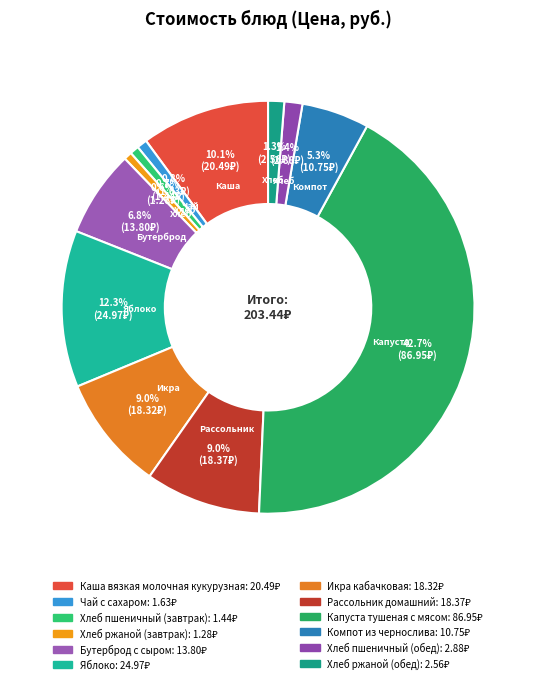

To the nearest percent, what is the combined percentage of Капуста тушеная с мясом and Яблоко?

55%